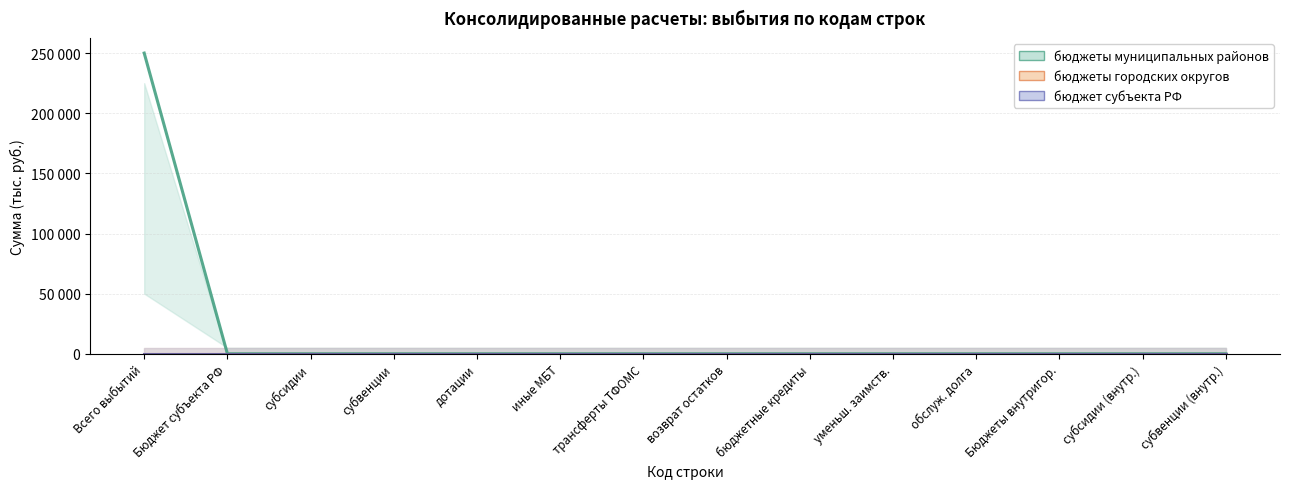

Rank the series by their maximum value, from highest to lowest.

бюджеты муниципальных районов, бюджеты городских округов, бюджет субъекта РФ